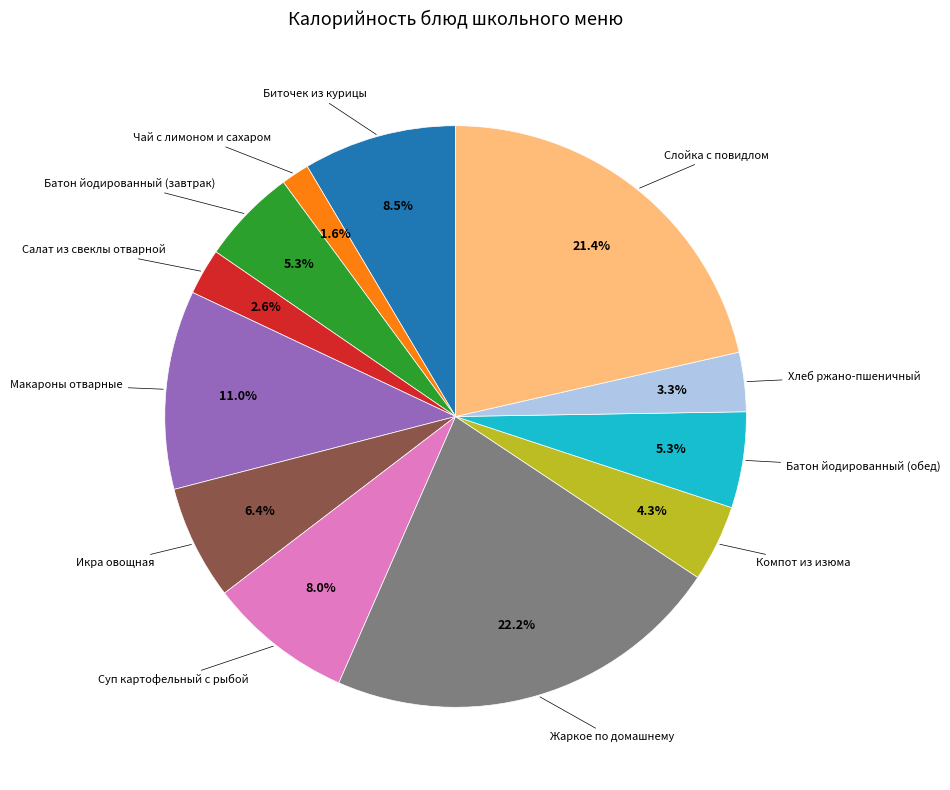

Does any single category account for the majority?

No